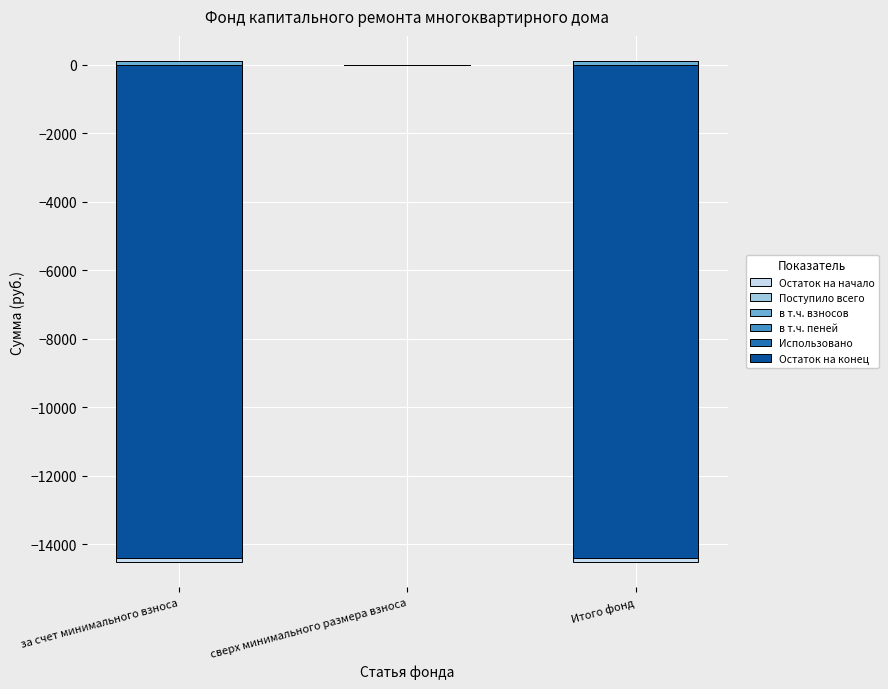

What is the average value of the Поступило всего series?

73.0